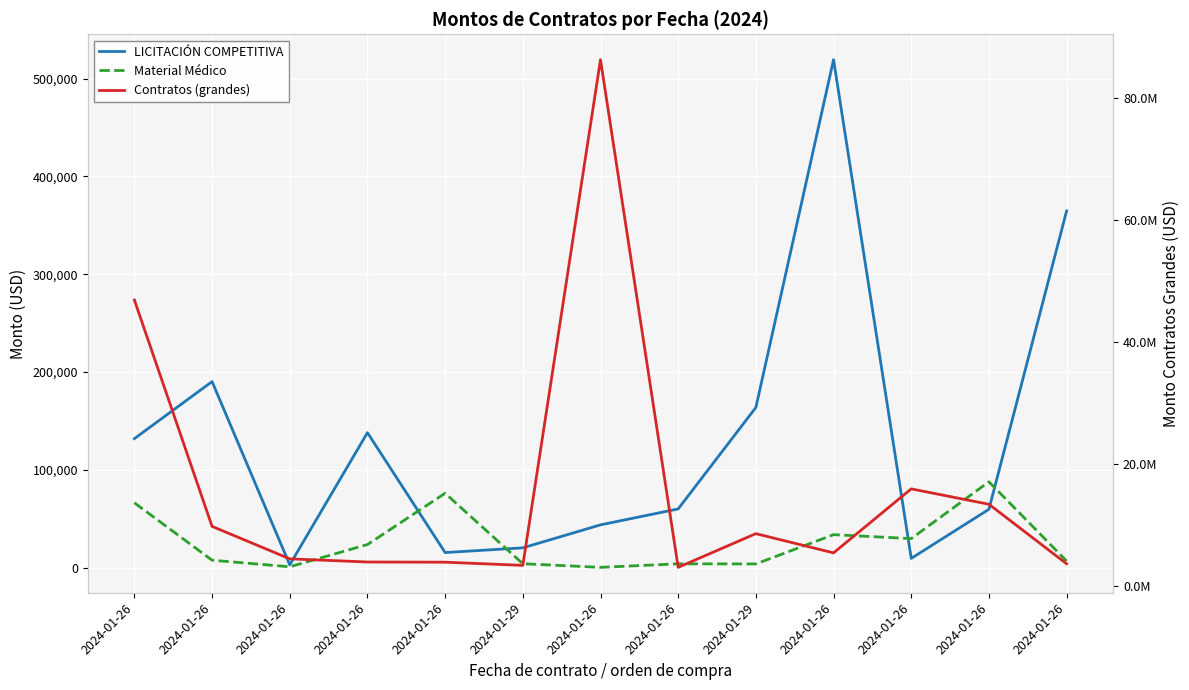

At which label does Material Médico reach its minimum?

2024-01-26